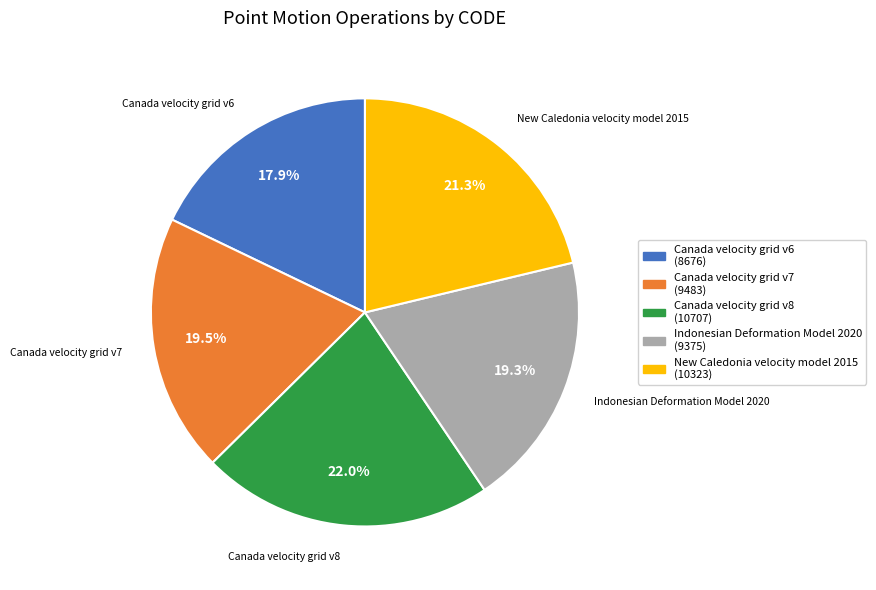

To the nearest percent, what is the combined percentage of Canada velocity grid v6 and Indonesian Deformation Model 2020?

37%